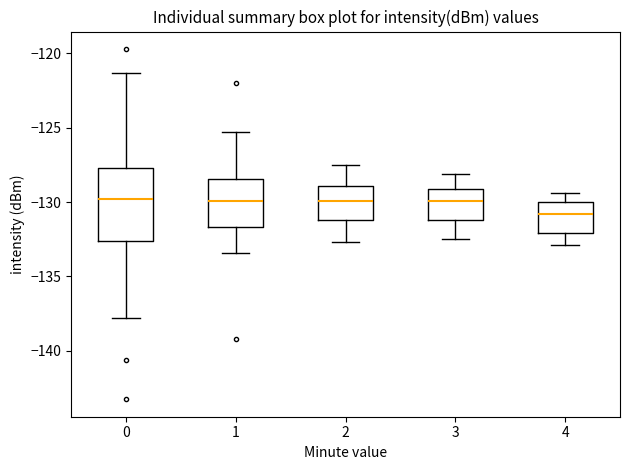

Where is the lower edge of the box at x = 0 on the y-axis? The values are not printed on the chart, so give them approximately, as read against the axis.

-132.5